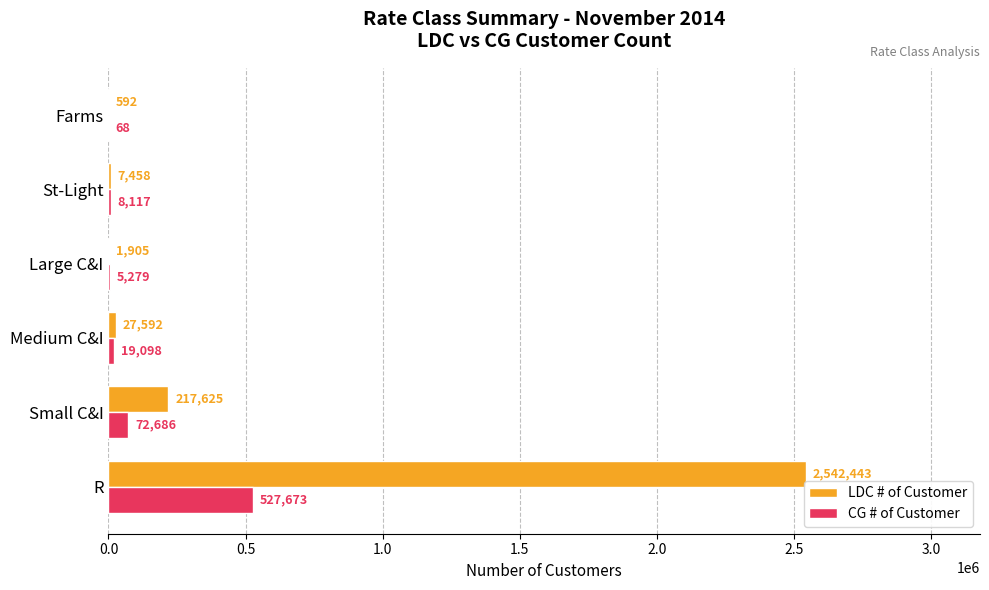

What is the maximum value for LDC # of Customer?

2542443